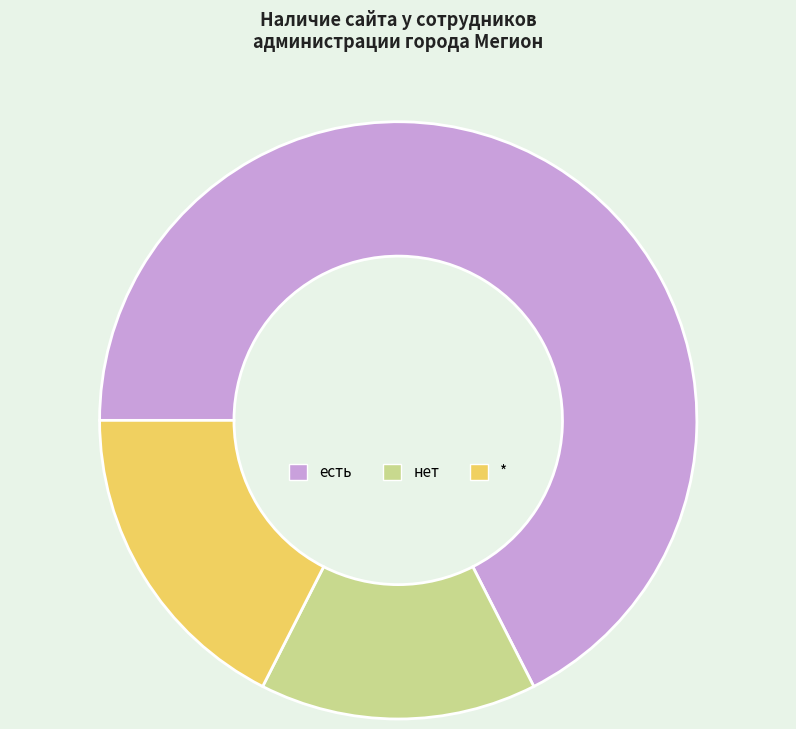

Does есть account for over 50% of the chart?

Yes